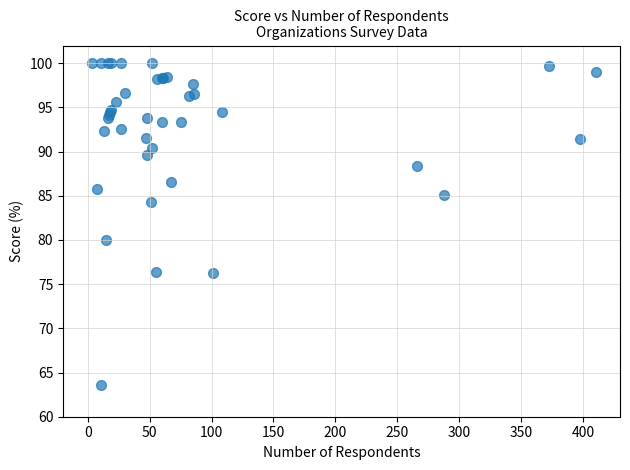

What Y value in the scatter plot is closest to 81?

80.0